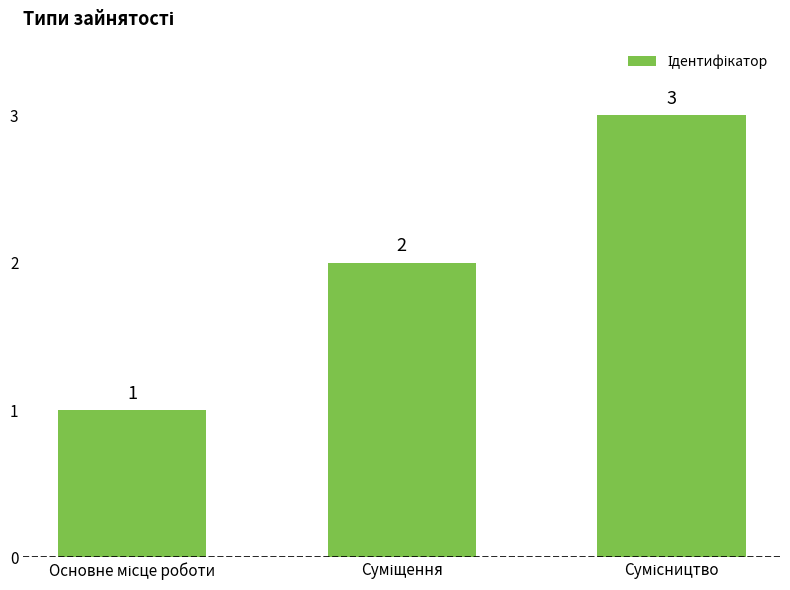

What is the maximum value shown in the chart?

3